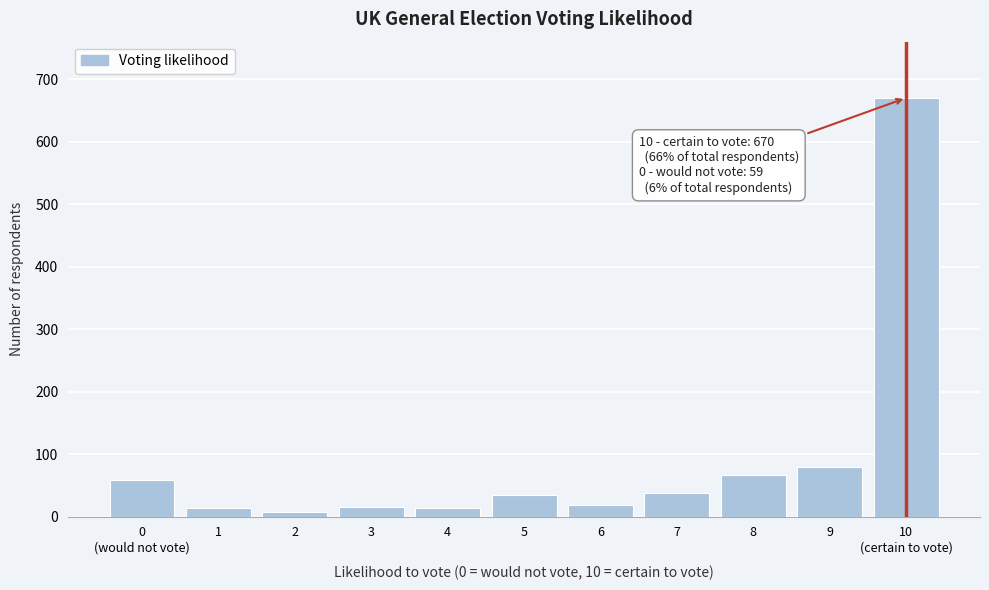

What is the ratio of the value at 7 to the value at 6?

2.1